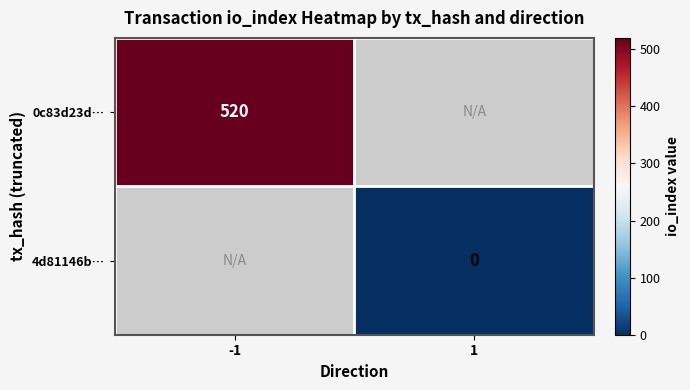

True or false: 0c83d23d… has a value of 520 at -1.

True